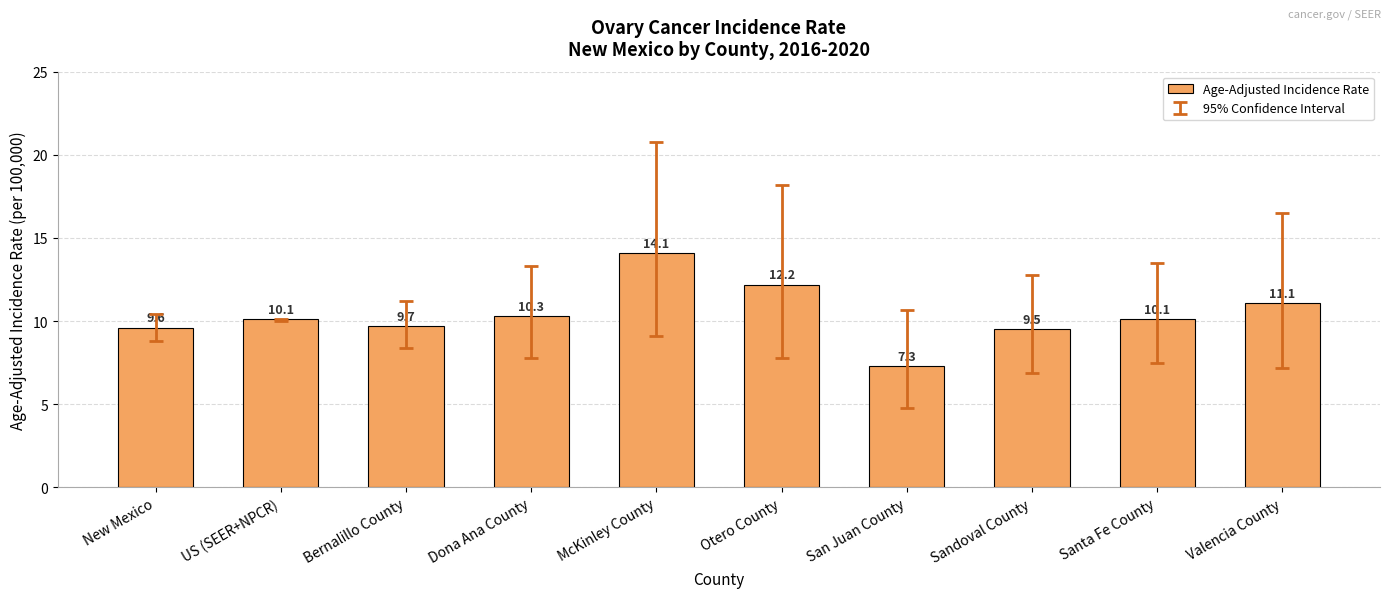

Is it true that the value at Bernalillo County is 9.7?

True